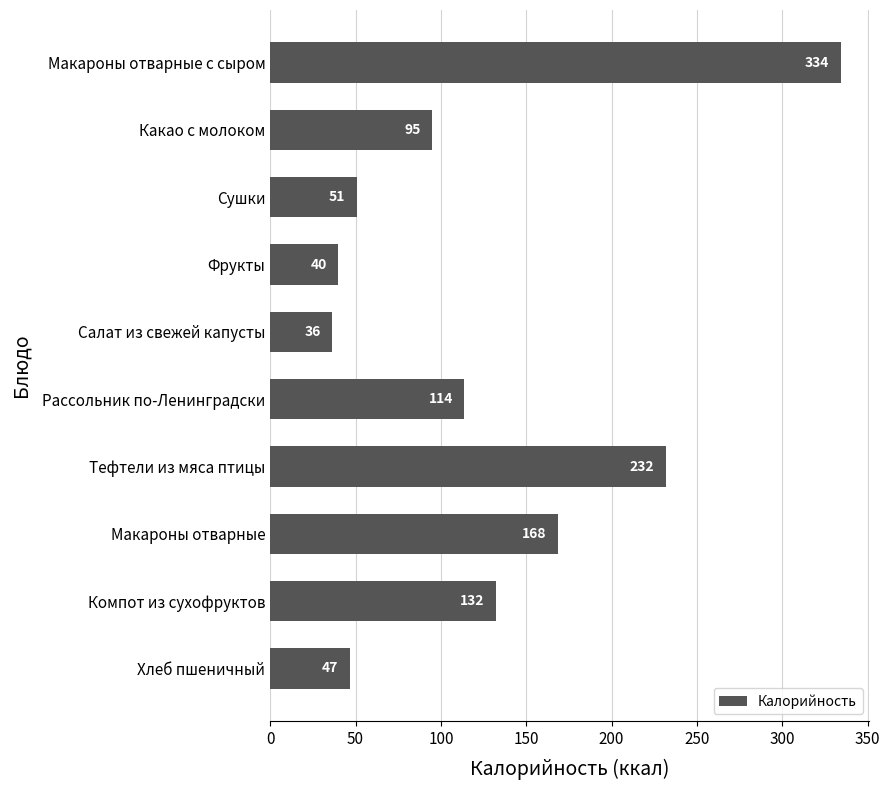

What is the greatest value displayed?

334.4